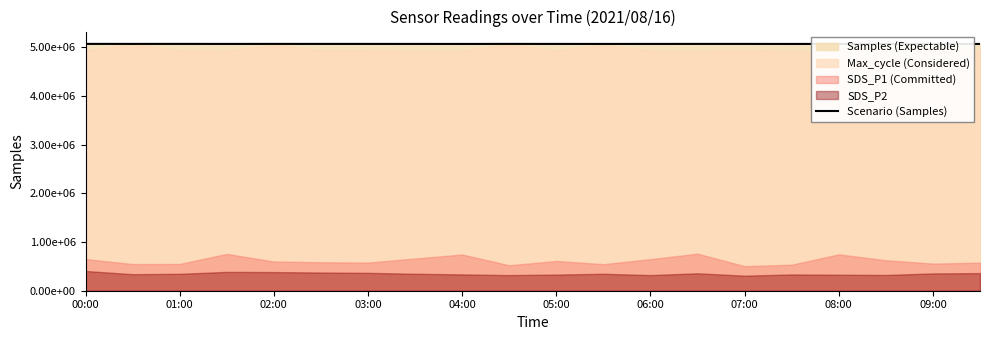

Which category has the highest value across all series?

01:00